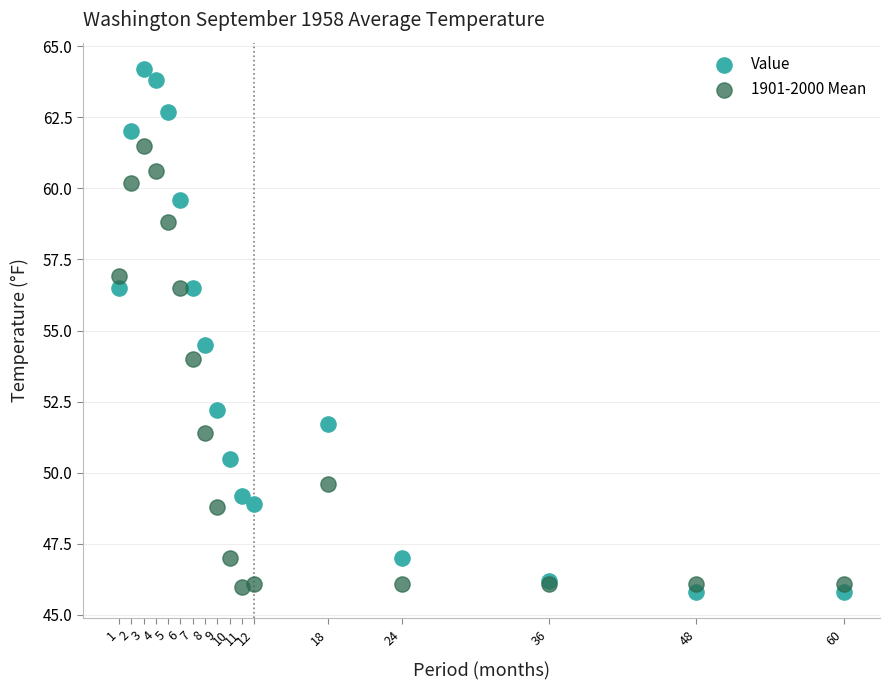

Which series reaches the minimum Y coordinate?

Value